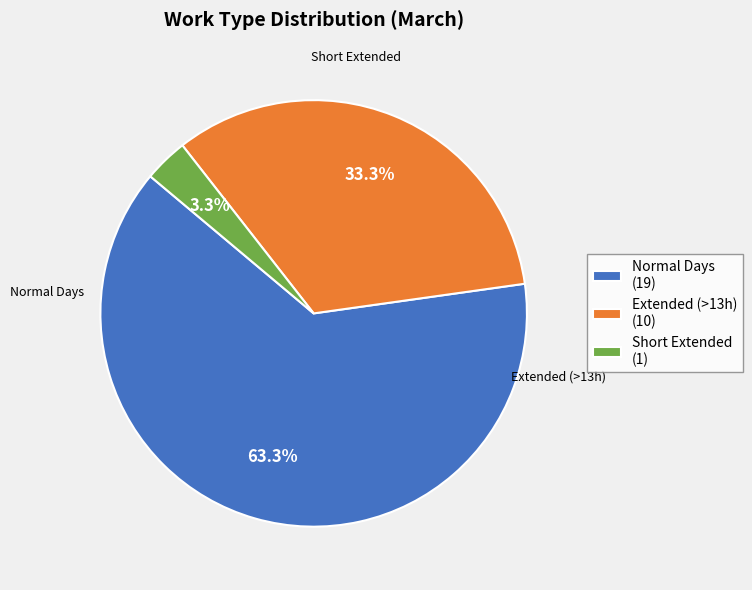

Rank the categories by value from lowest to highest.

Short Extended (1), Extended (>13h) (10), Normal Days (19)